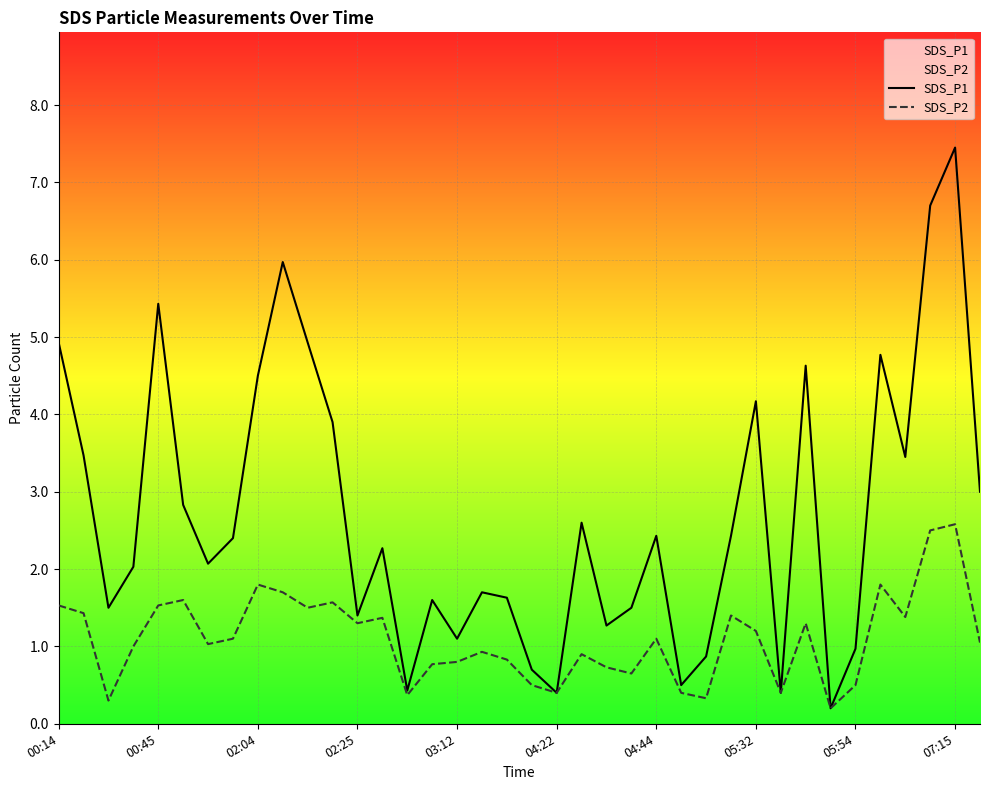

At which category is the sum across all series the highest?

07:15